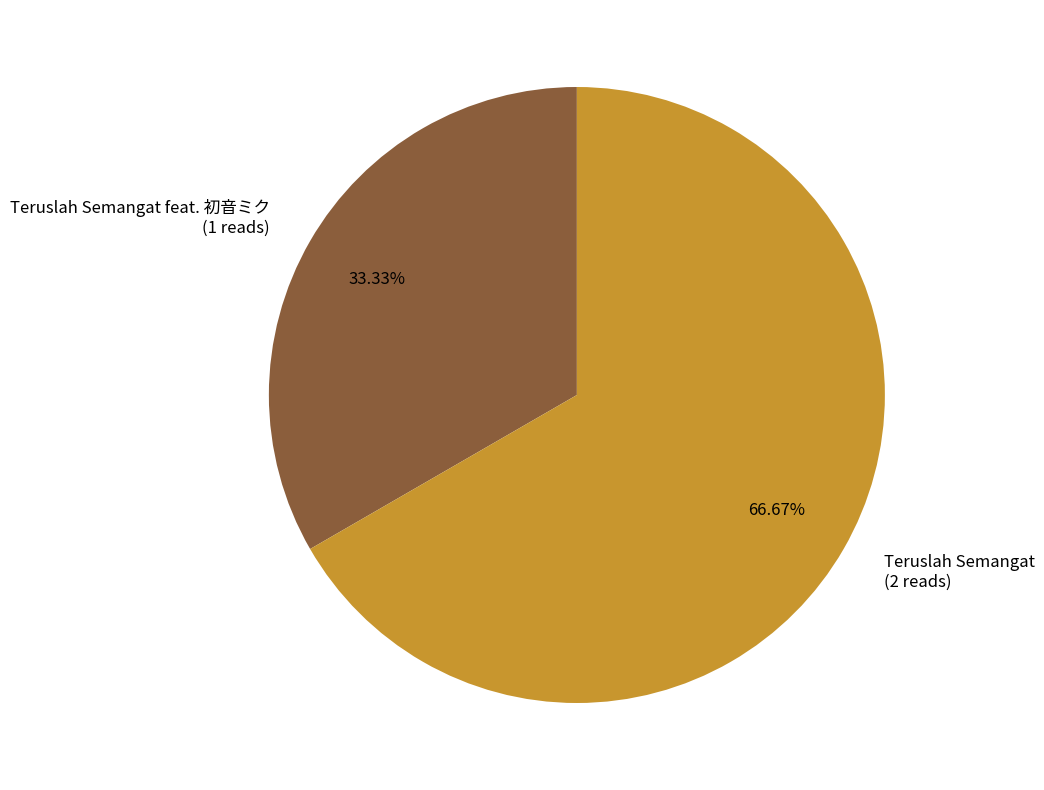

Does Teruslah Semangat (2 reads) represent more than half of the total?

Yes